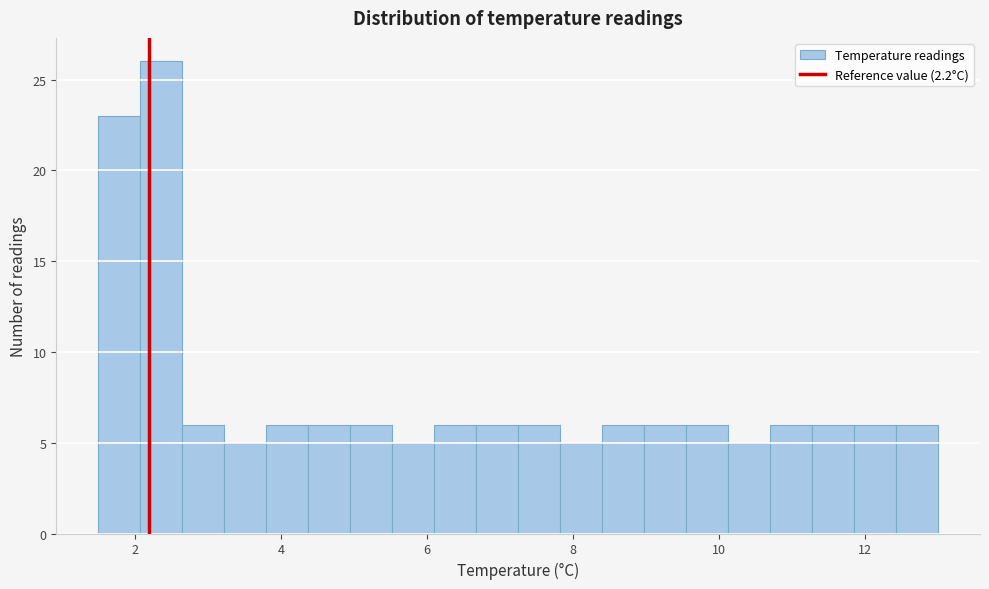

Around what value on the x-axis is the tallest bar? Give the approximate position of its centre, as read against the axis.

2.4